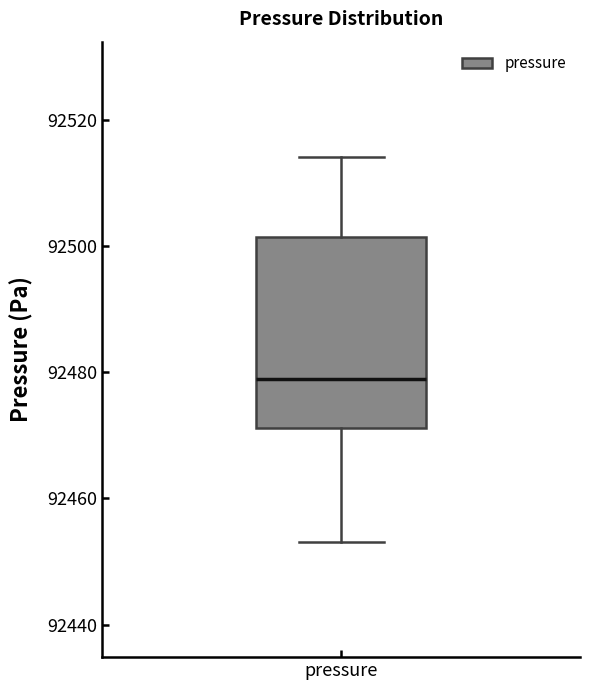

Read this box plot against the y-axis: the position of the median line, the range covered by the box, and the ends of both whiskers. The values are not printed on the chart, so give them approximately, as read against the axis.

median 92478, box 92472 to 92502, whiskers 92454 to 92514